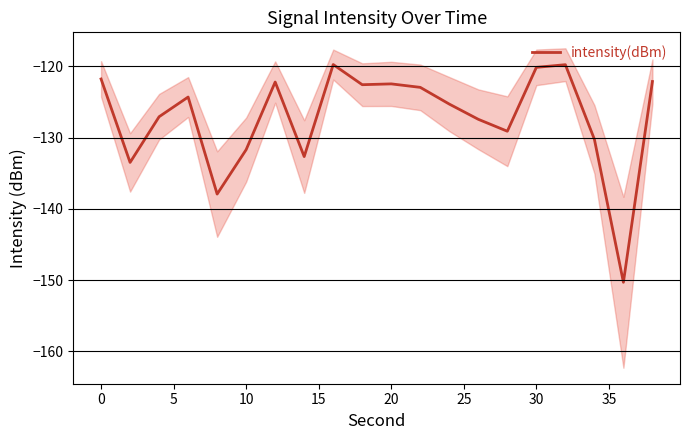

True or false: intensity(dBm) has a value of -121.8 at 0.

True